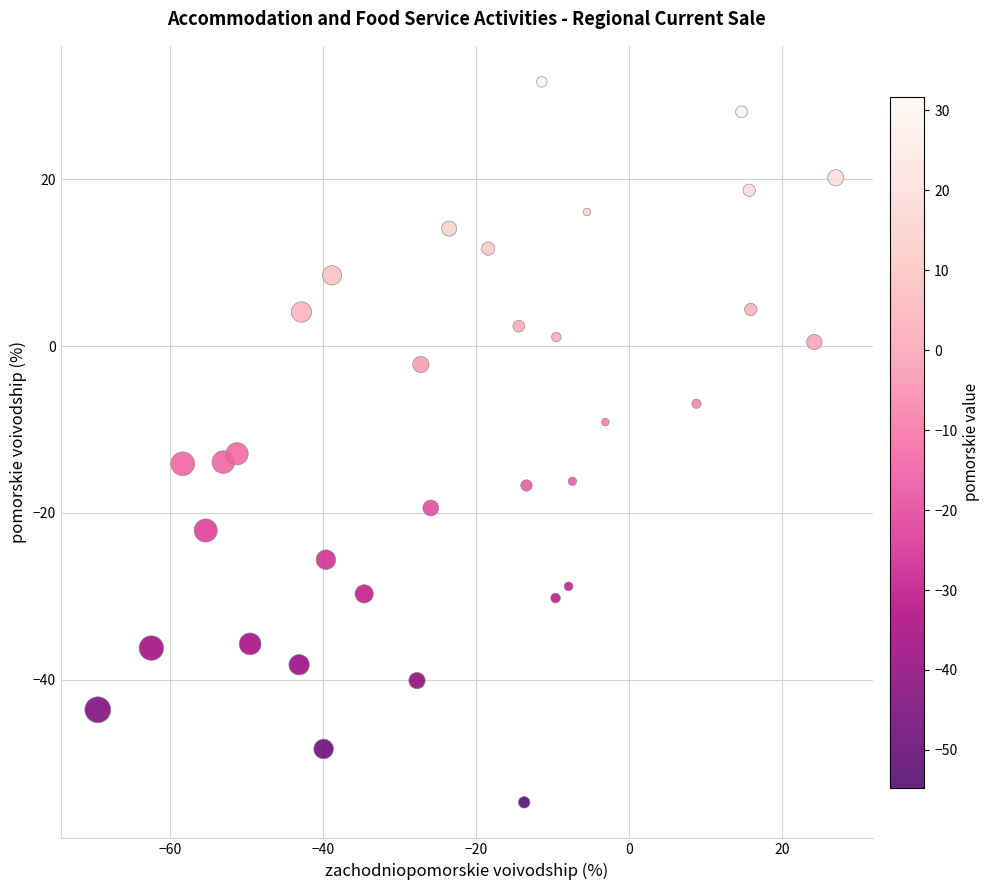

What is the range of Y values (max minus min)?

86.4